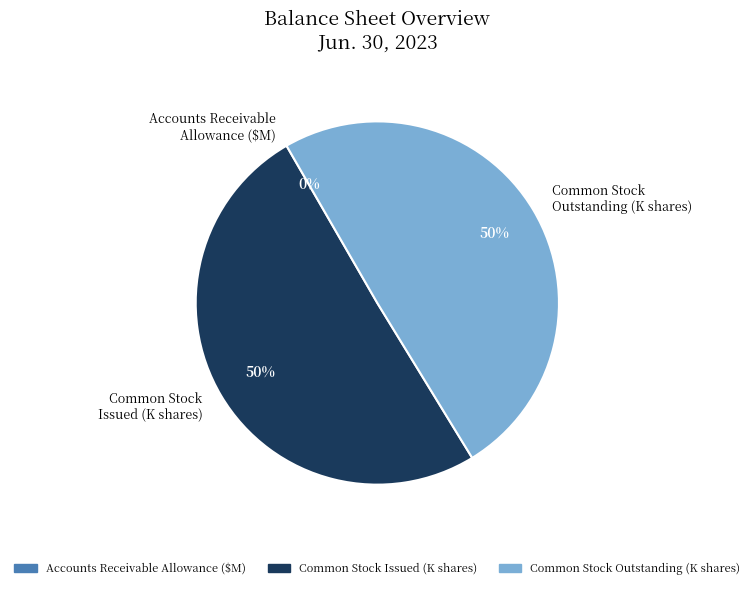

What percentage is the Common Stock Outstanding (K shares) slice, to the nearest percent?

50%